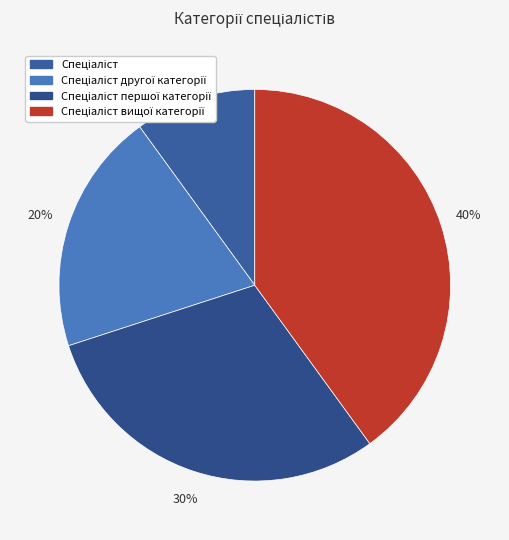

How many slices are in this pie chart?

4